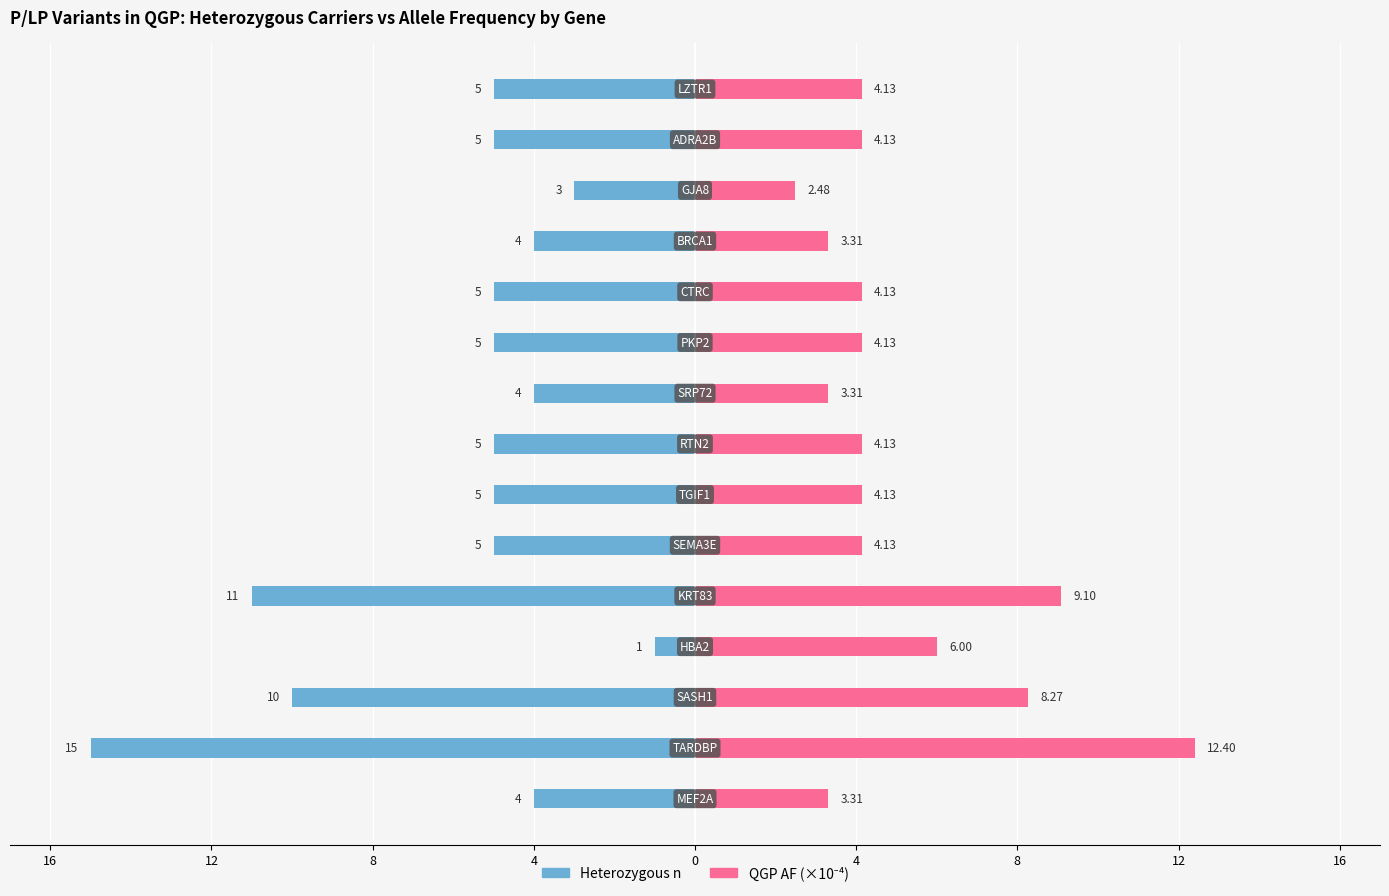

Which series has the widest spread of values?

Heterozygous n